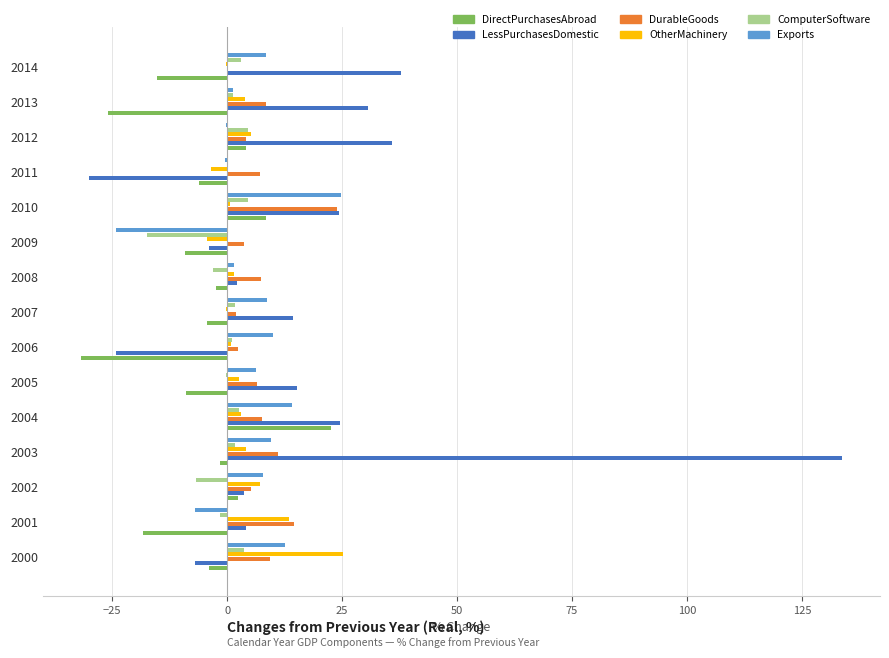

What are all the series names shown in the legend?

DirectPurchasesAbroad, LessPurchasesDomestic, DurableGoods, OtherMachinery, ComputerSoftware, Exports